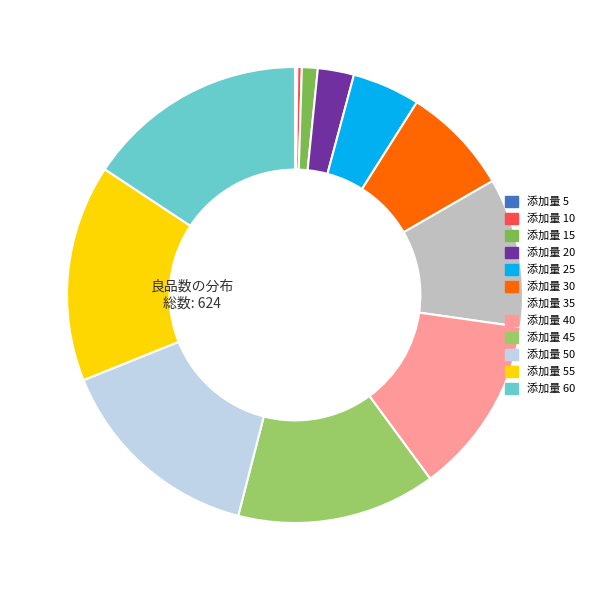

Does any single category account for the majority?

No